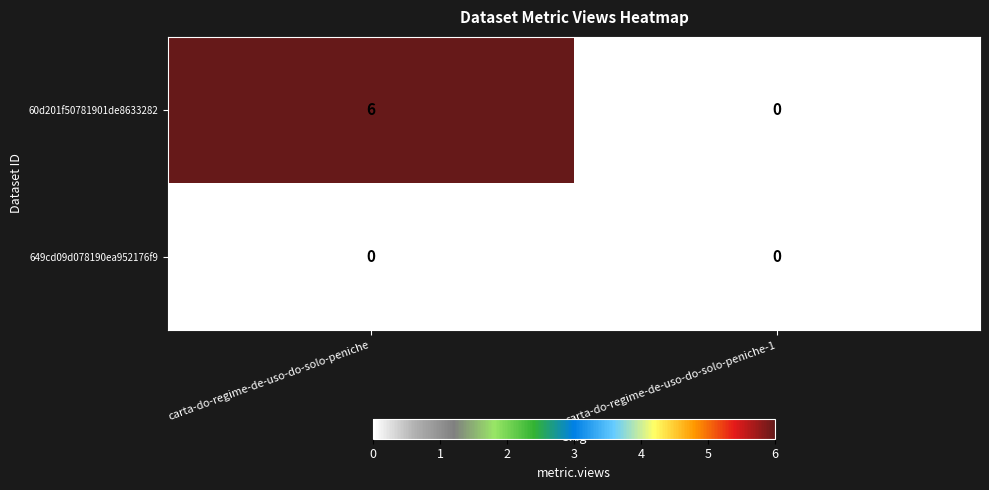

Rank the series at carta-do-regime-de-uso-do-solo-peniche from lowest to highest value.

649cd09d078190ea952176f9, 60d201f50781901de8633282